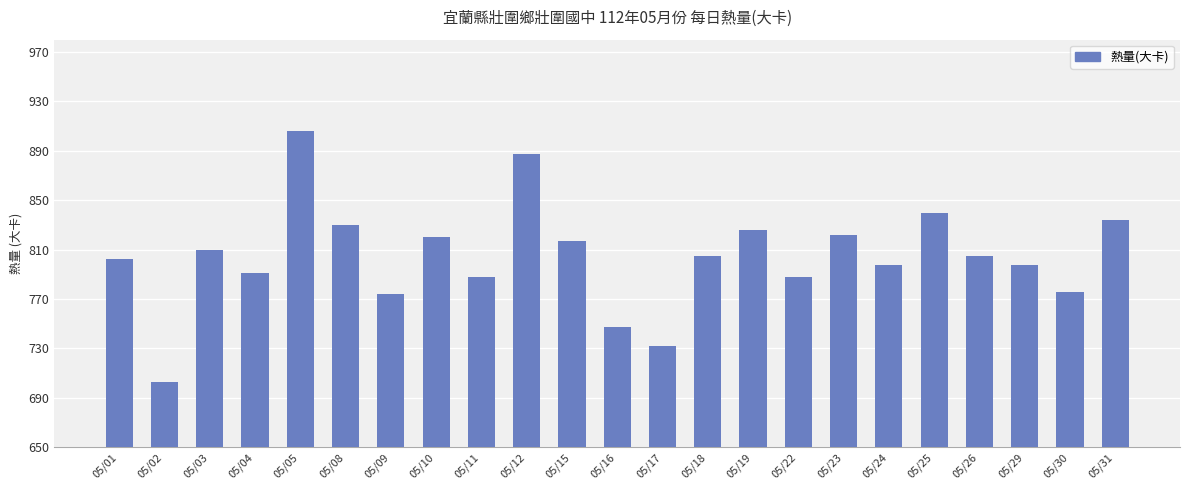

How many bars are there in total?

23